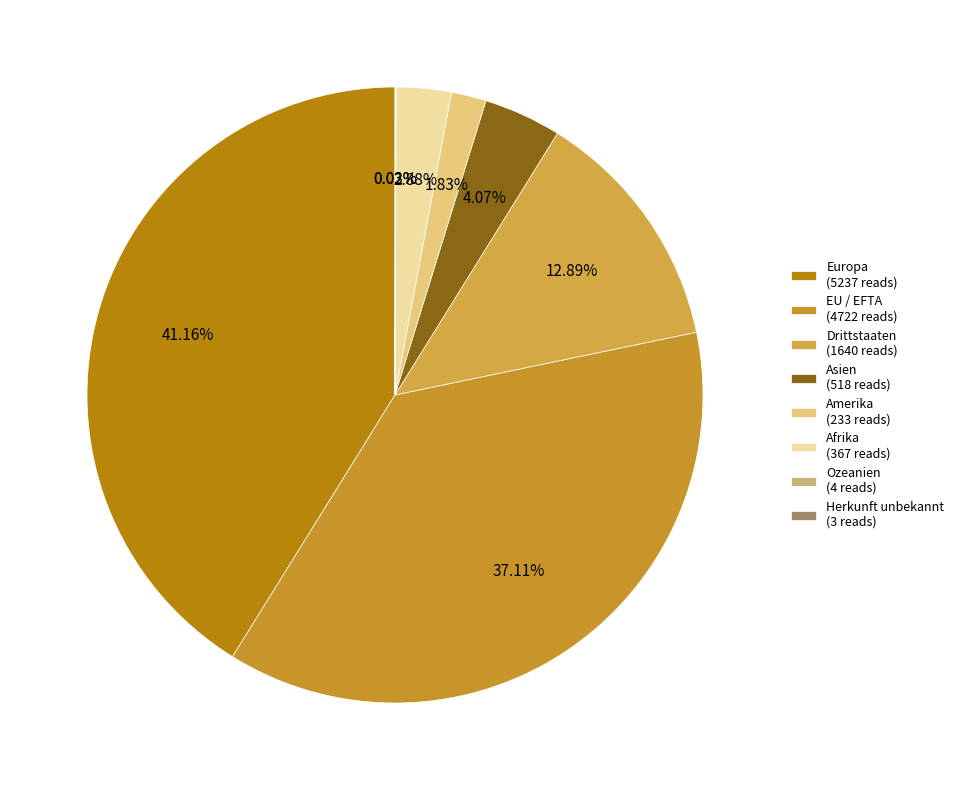

Is Amerika the majority of the pie?

No